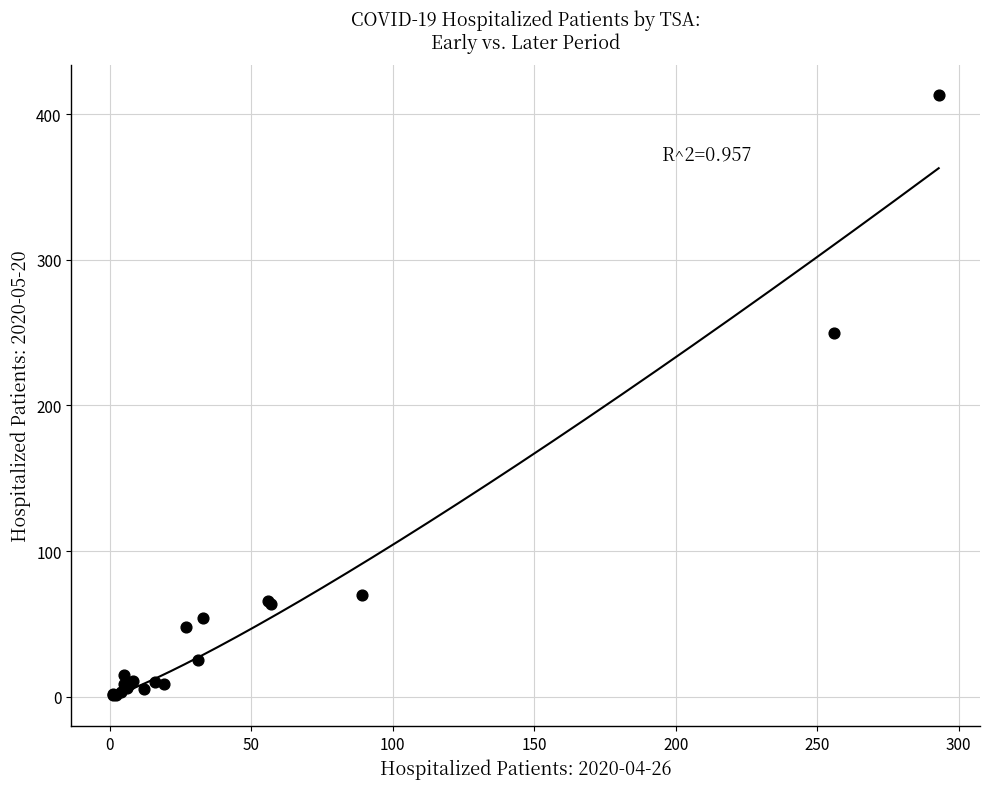

What Y value in the scatter plot is closest to 207?

250